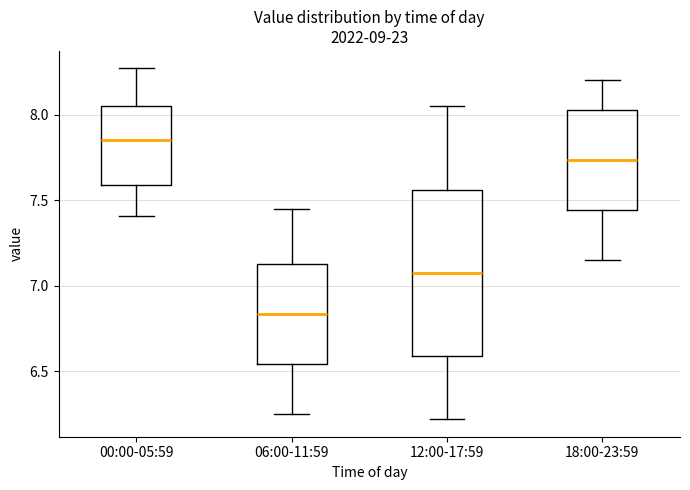

Which box is the tallest, from its lower edge to its upper edge?

12:00-17:59